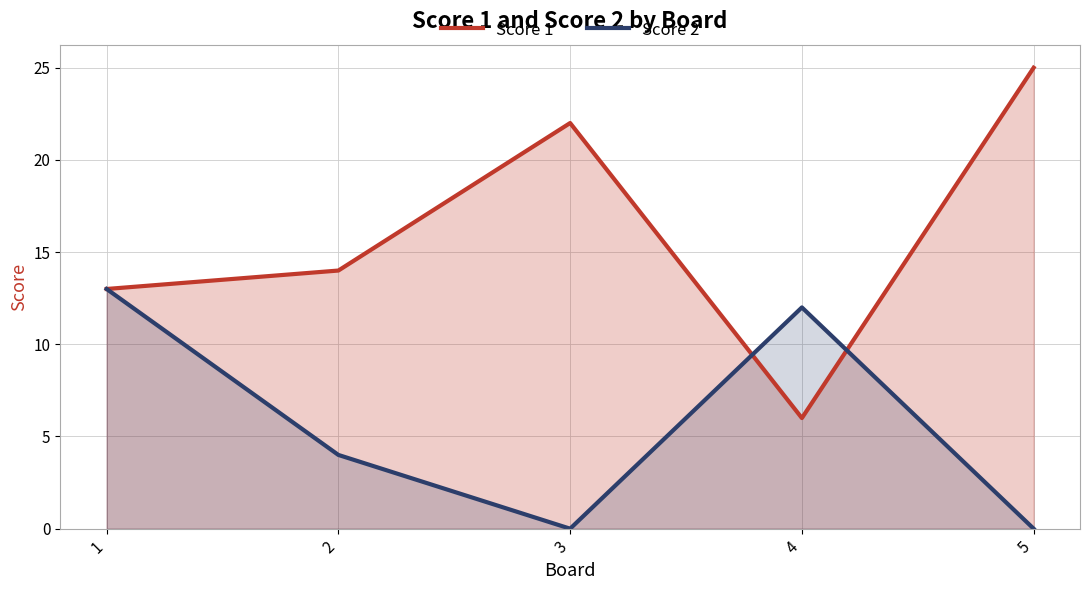

What is the average value of the Score 2 series?

6